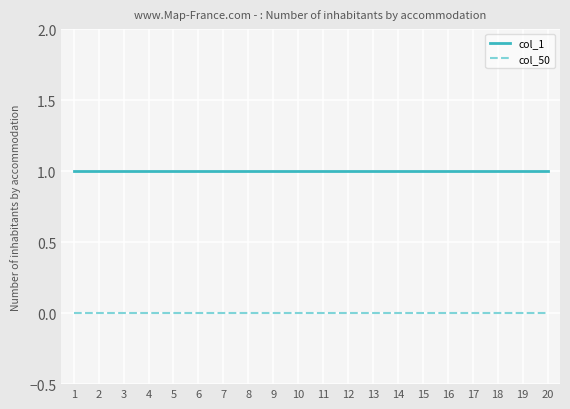

List the series in order of their peak value, highest first.

col_1, col_50